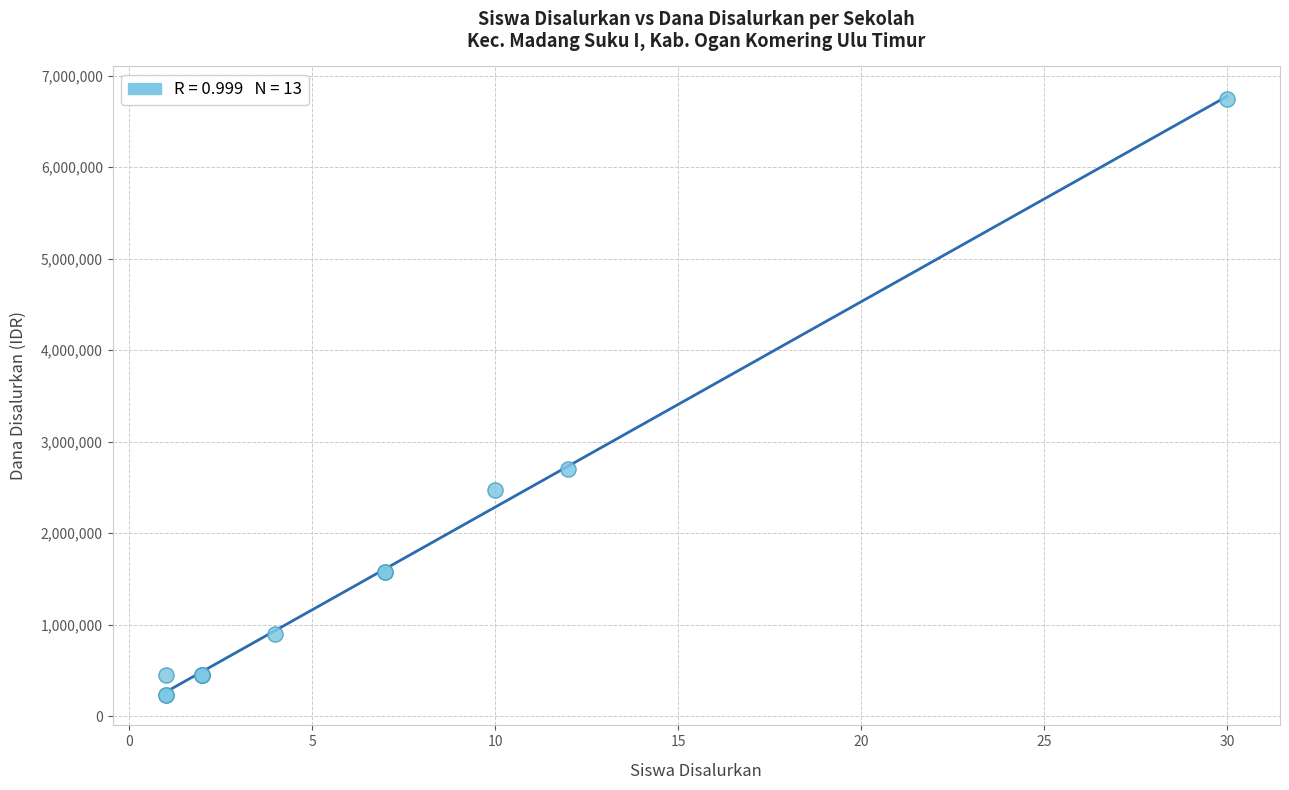

What Y value in the scatter plot is closest to 3487500?

2700000